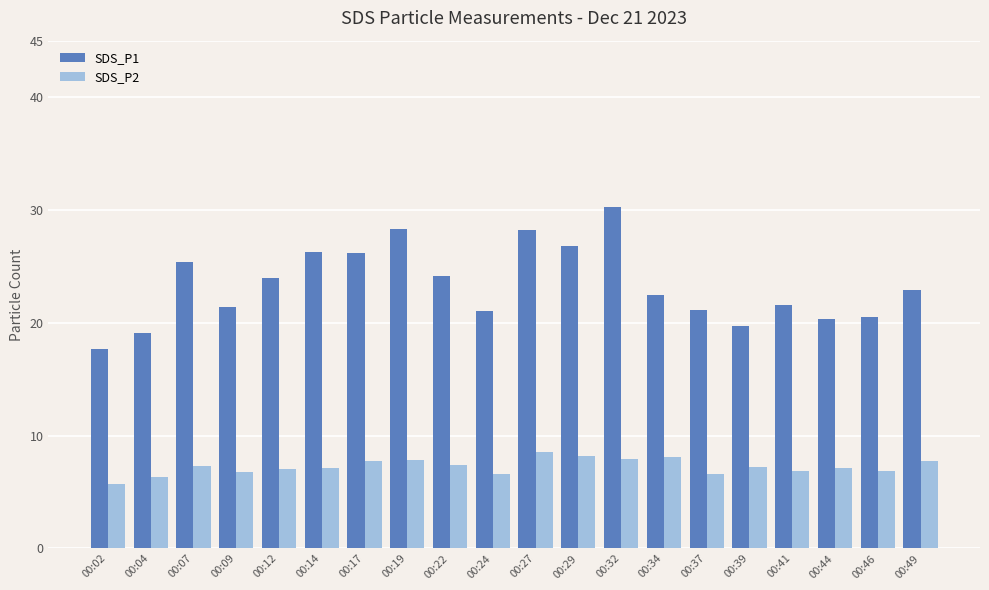

What is the smallest value displayed?

5.7